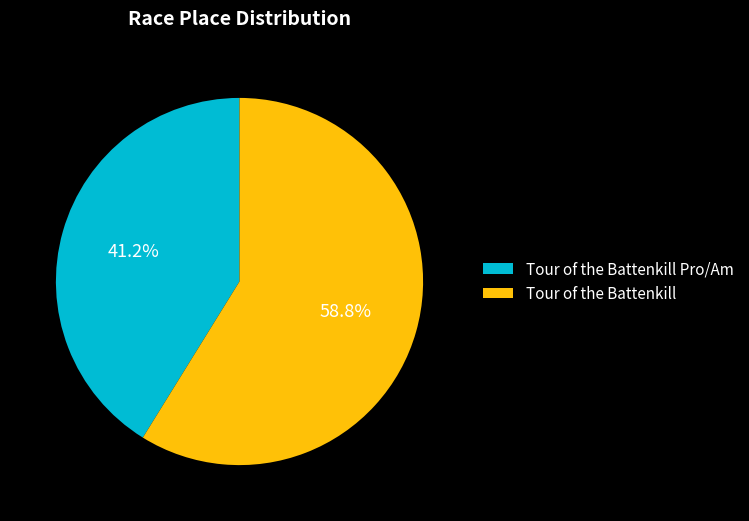

What is the smallest slice in the pie chart?

Tour of the Battenkill Pro/Am